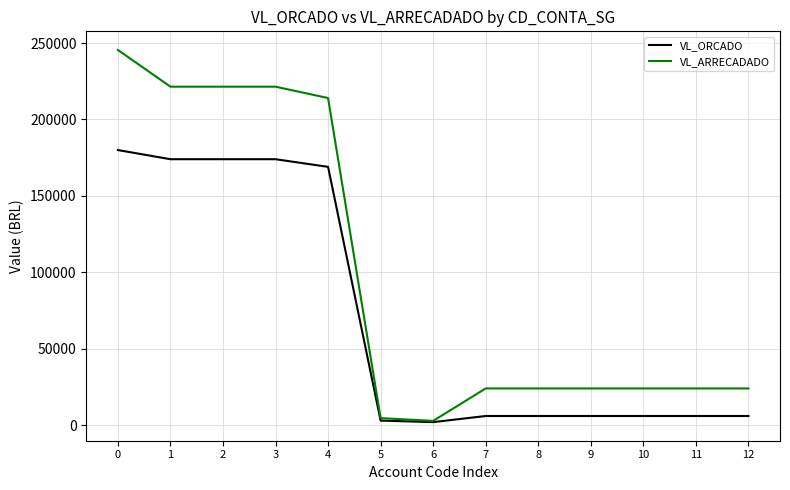

Which series has the largest range (max minus min)?

VL_ARRECADADO